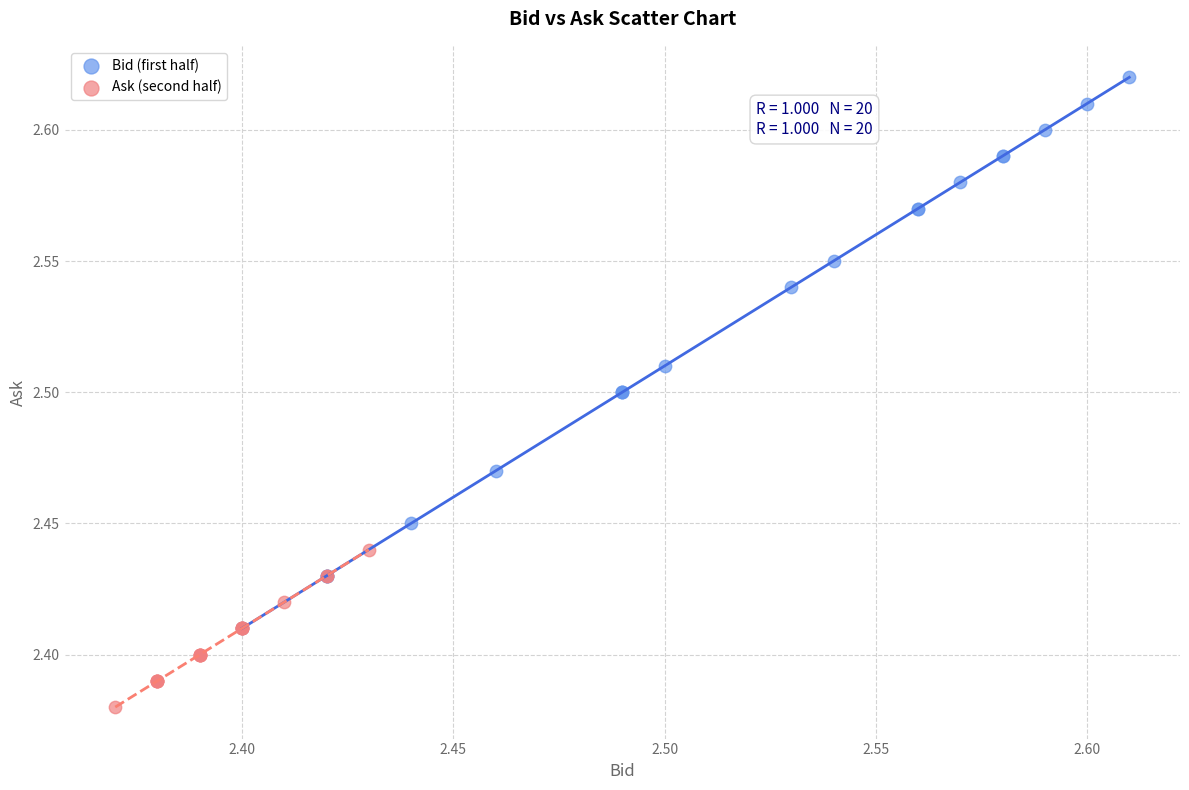

Which series has the widest spread of Y values?

Bid (first half)